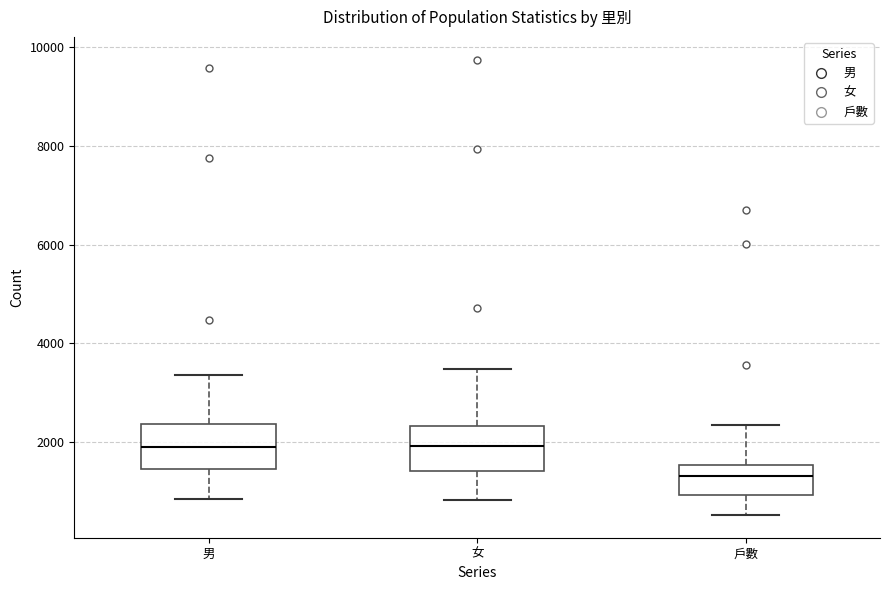

Which box's median line is the lowest?

戶數